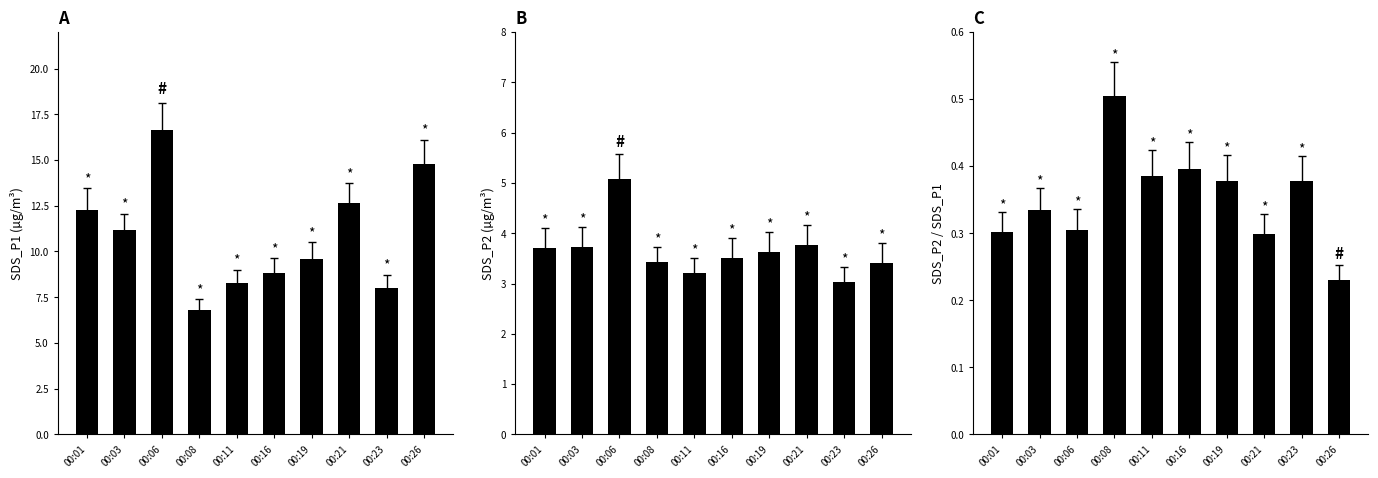

Reading left to right, extract all data points from this chart.

SDS_P1: 12.3	11.2	16.6	6.8	8.3	8.8	9.6	12.6	8.0	14.8
SDS_P2: 3.7	3.7	5.1	3.4	3.2	3.5	3.6	3.8	3.0	3.4
Ratio P2/P1: 0.3	0.3	0.3	0.5	0.4	0.4	0.4	0.3	0.4	0.2